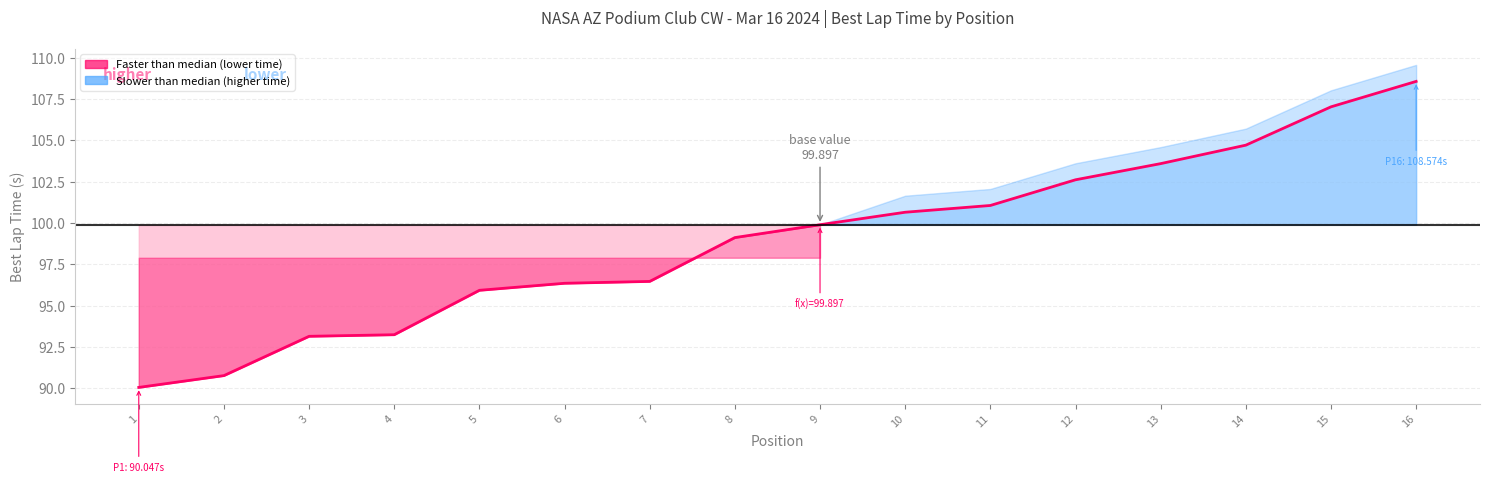

What is the ratio of the value at 2 to the value at 14?

0.9